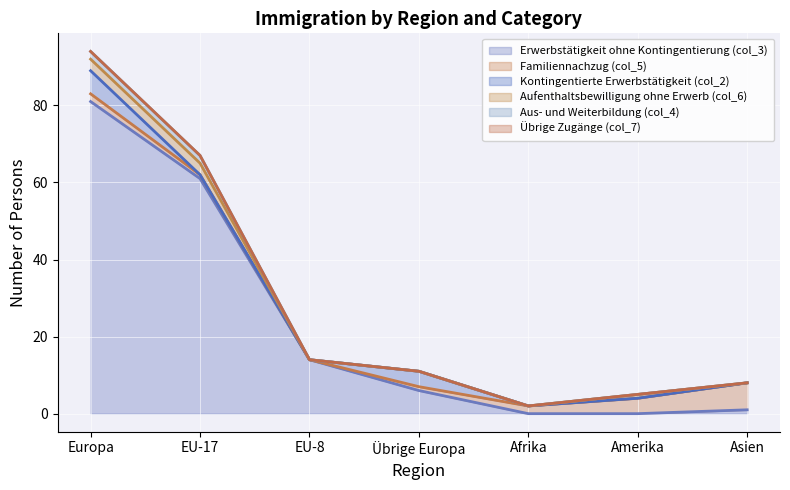

Which series changed the most between EU-17 and Afrika?

Erwerbstätigkeit ohne Kontingentierung (col_3)